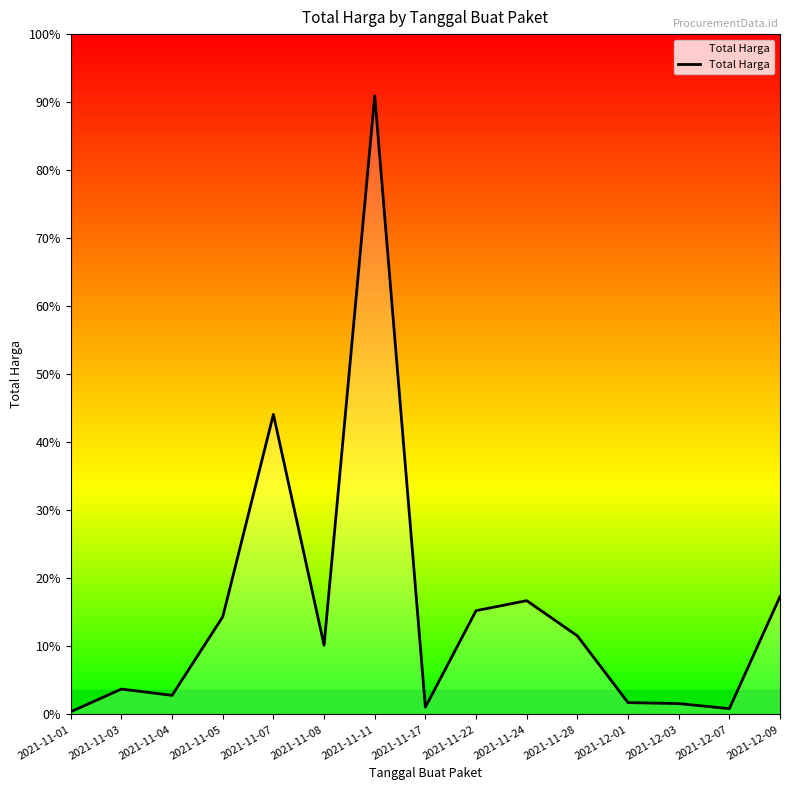

Does the chart have visible grid lines?

No